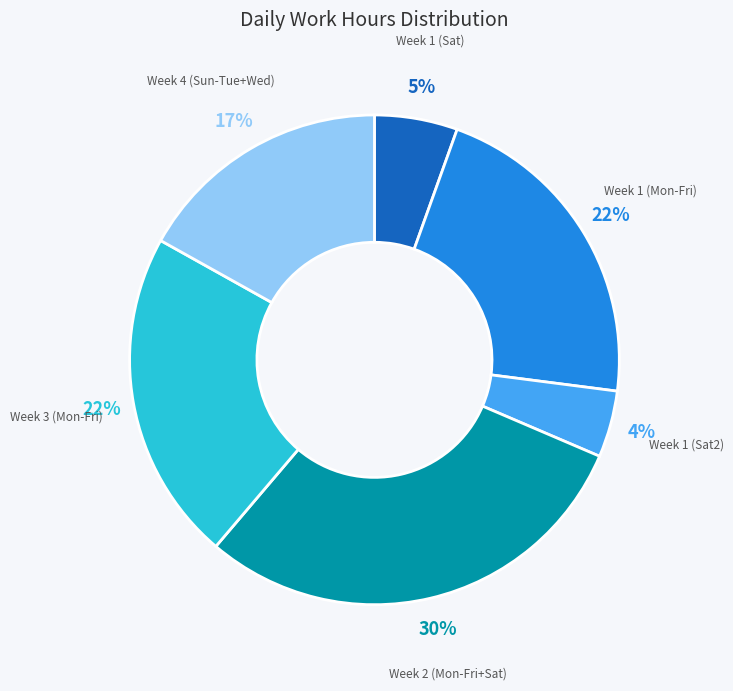

Between Week 4 (Sun-Tue+Wed) and Week 1 (Sat), which is larger?

Week 4 (Sun-Tue+Wed)